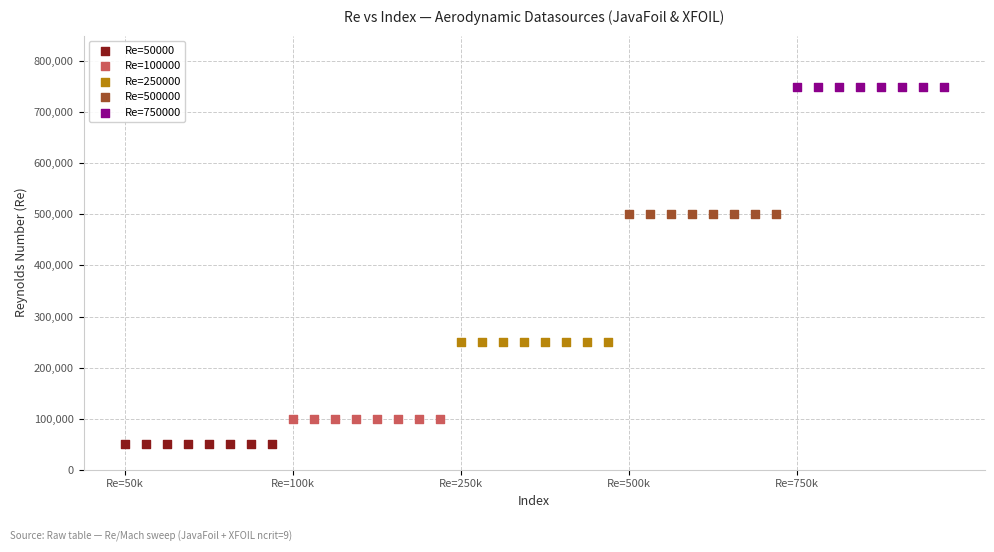

Which series contains the highest Y value?

Re=750000